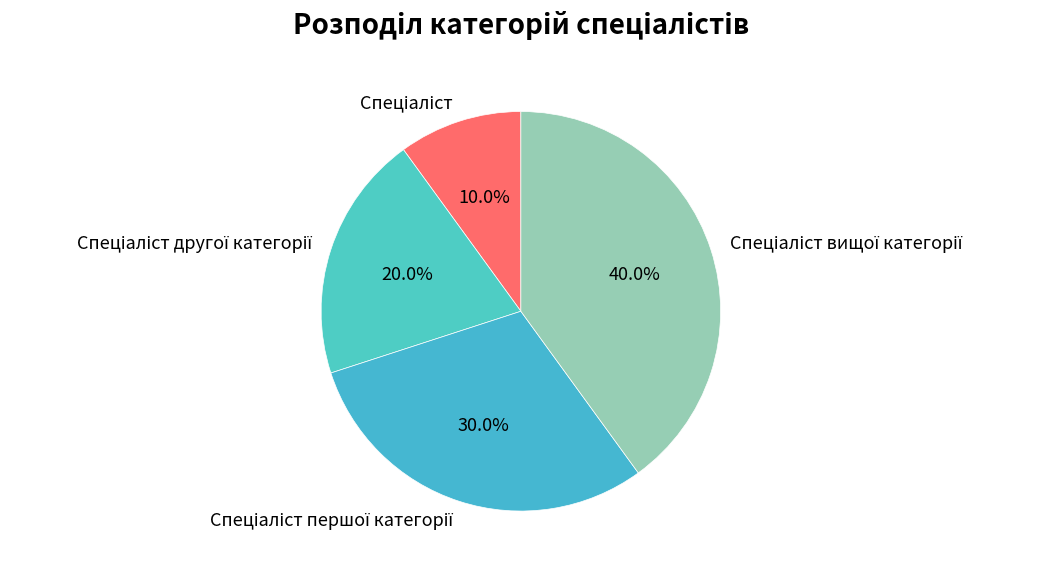

How many segments does this pie chart have?

4